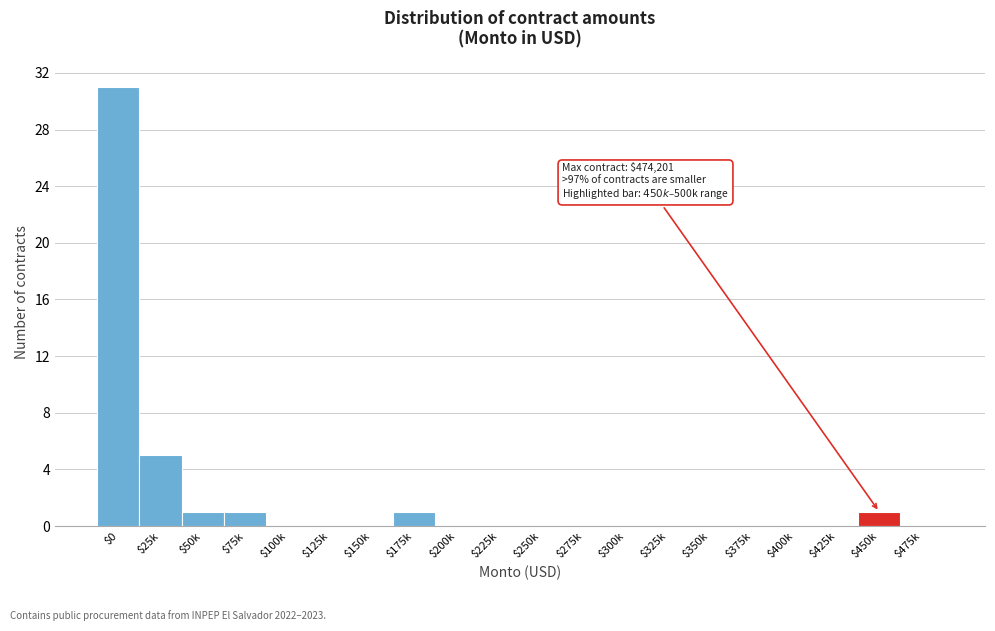

True or false: the data shows -17 at $200k.

False